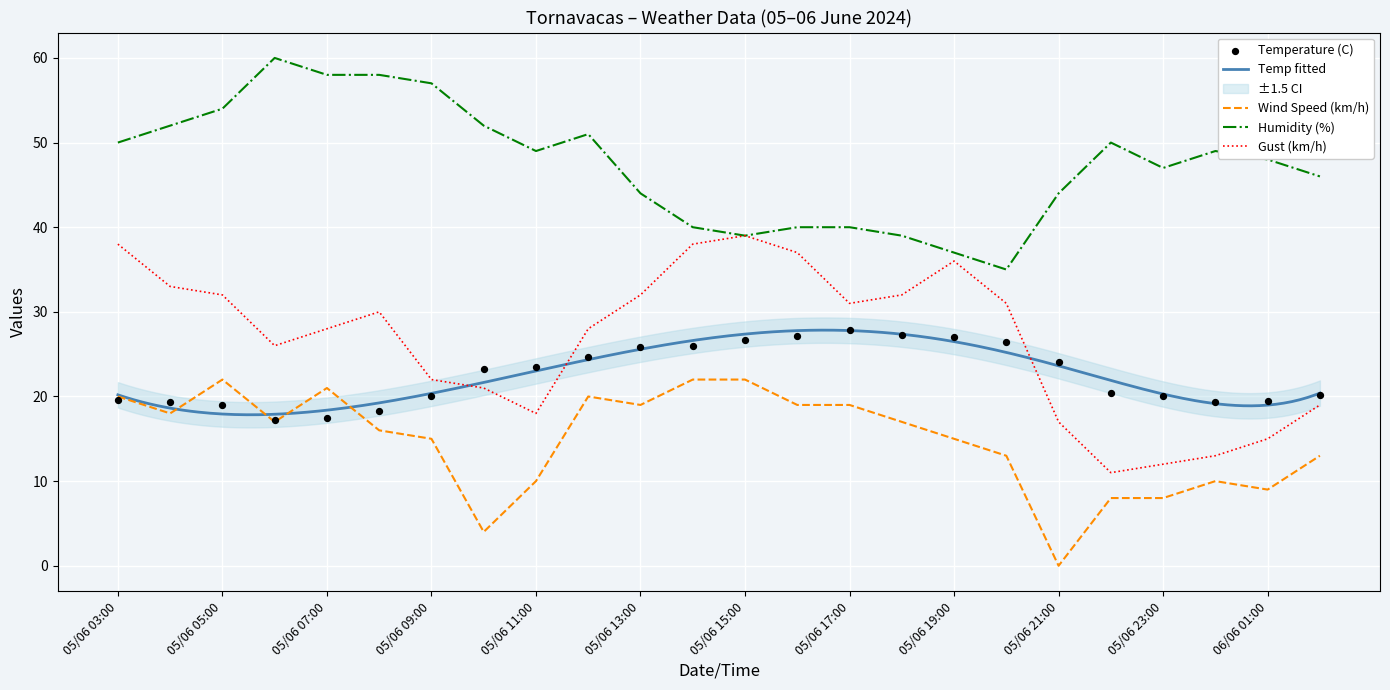

Which series has the largest total across all categories?

Humidity (%)